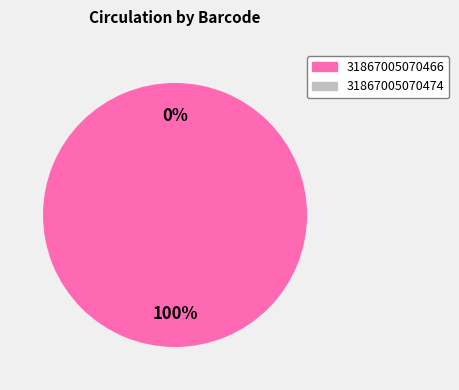

Which slice is the smallest?

31867005070474